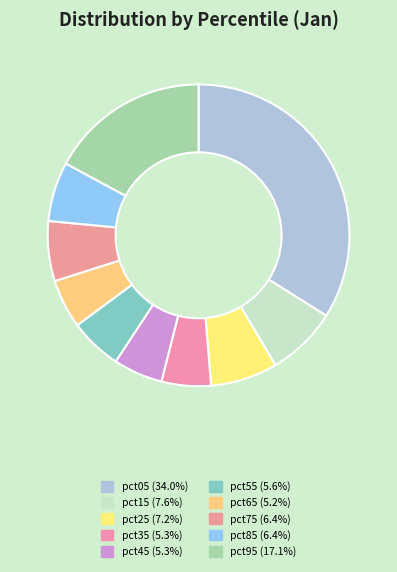

What is the smallest slice in the pie chart?

pct65